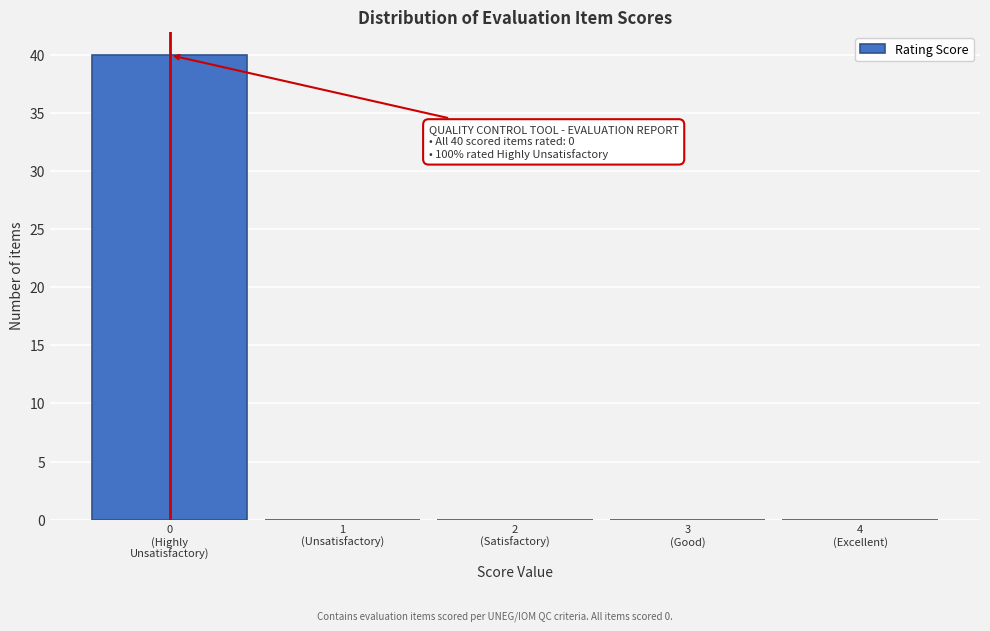

What is the maximum value shown in the chart?

40